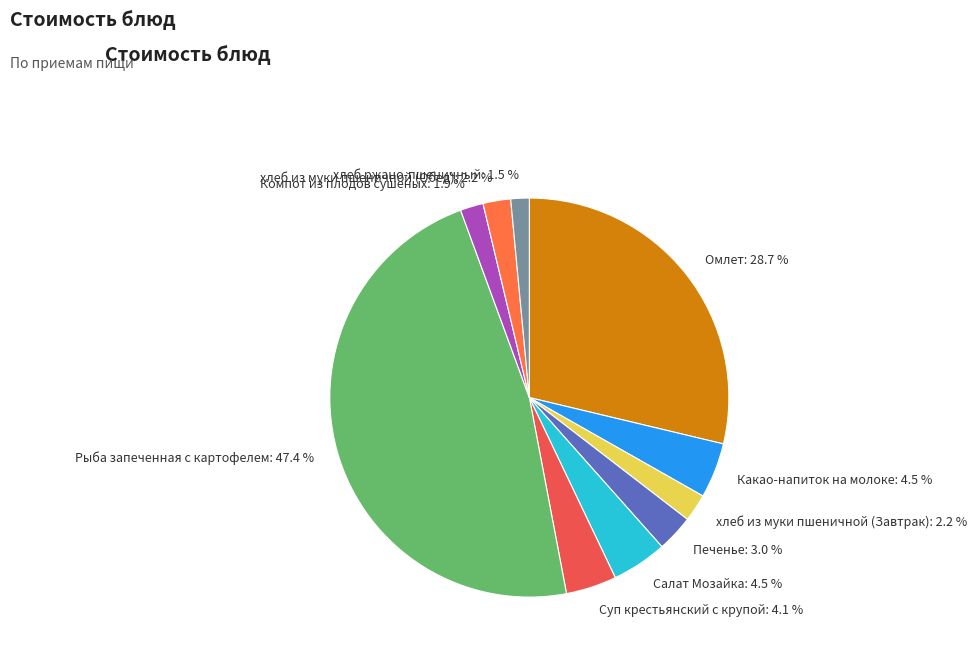

Which has a higher value, хлеб из муки пшеничной (Завтрак) or Суп крестьянский с крупой?

Суп крестьянский с крупой